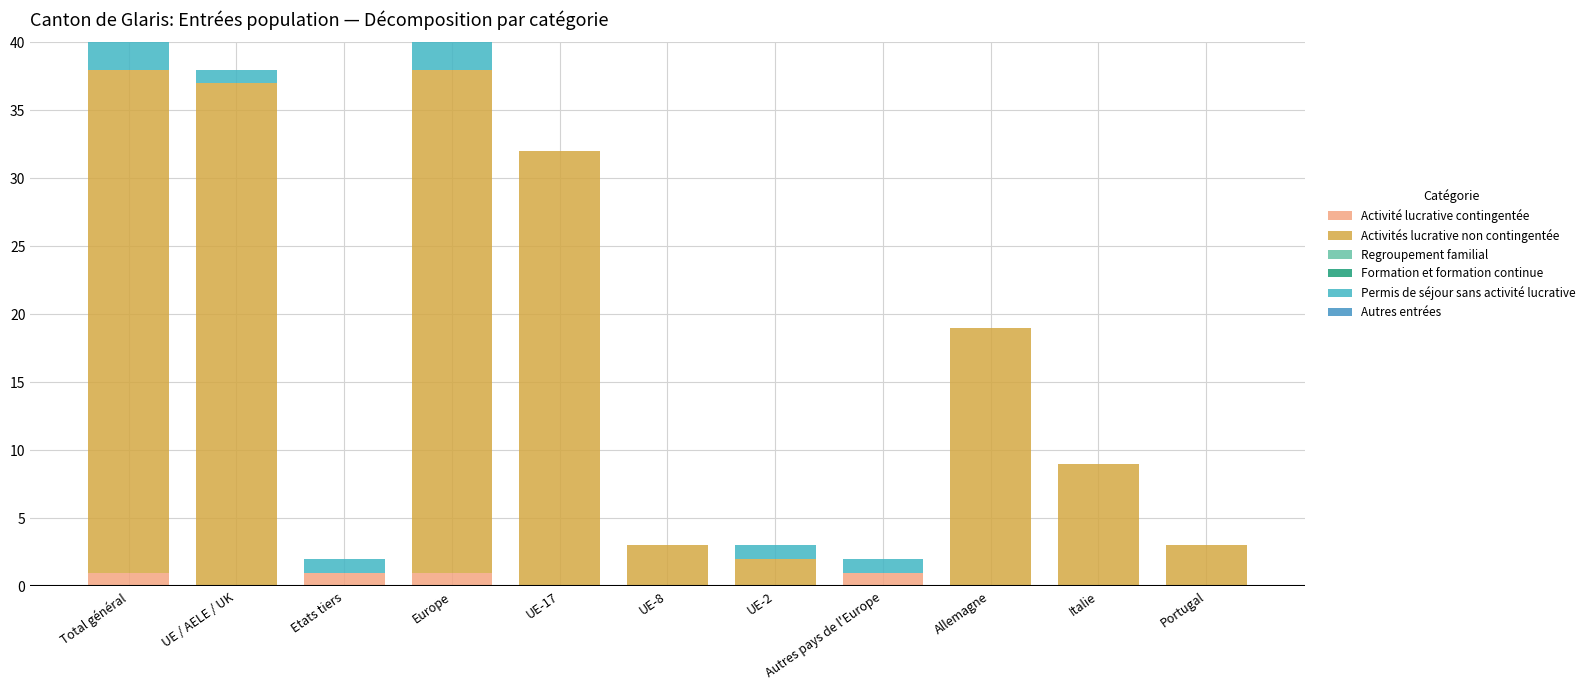

Are the bars horizontal?

No